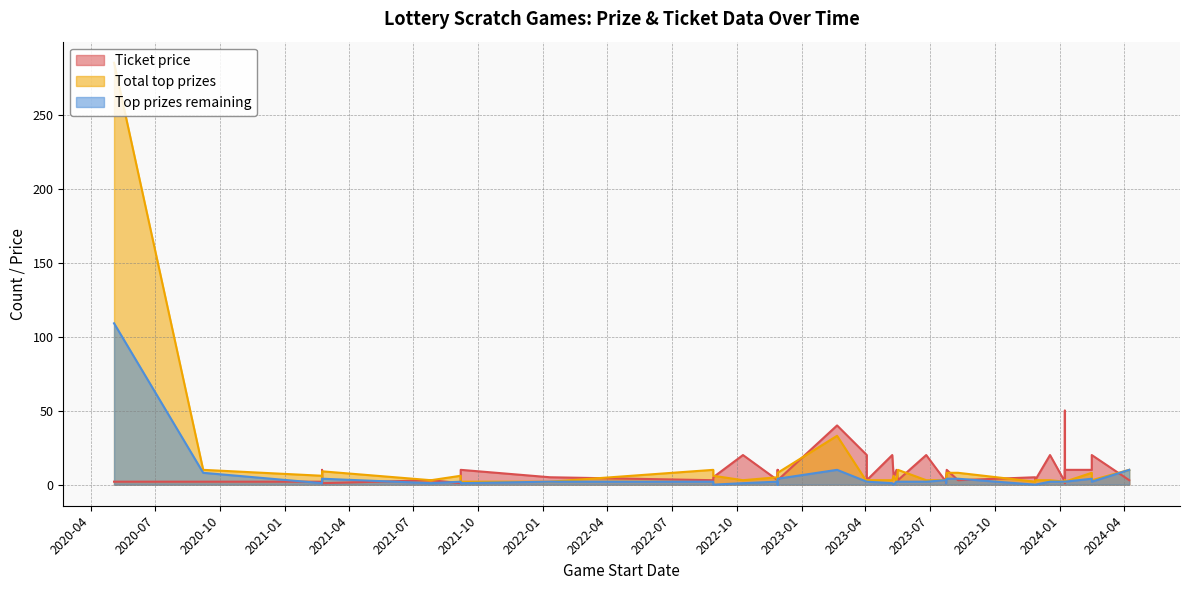

True or false: Total top prizes has a value of 6 at 2021-02-22.

True